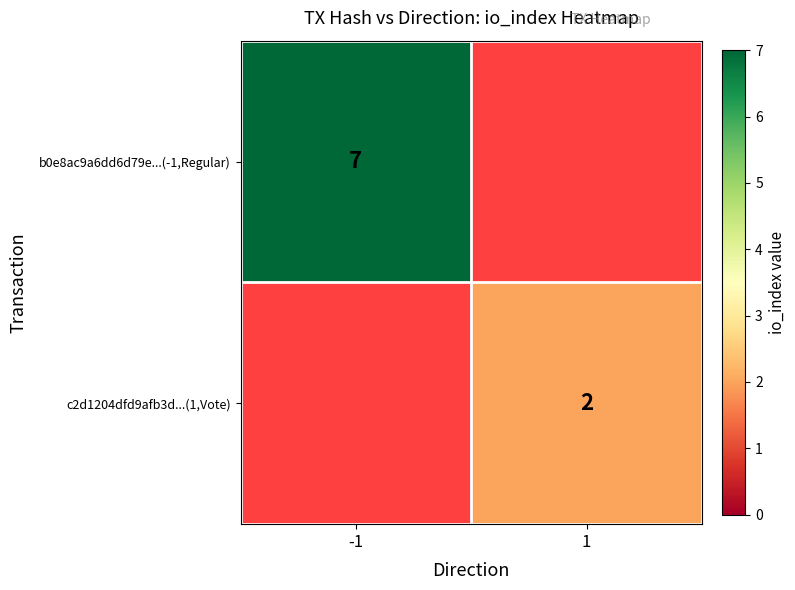

Between 1 and -1, which is larger?

-1